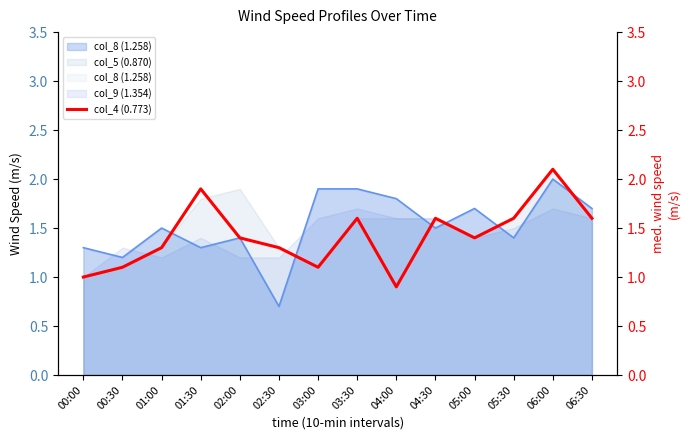

Which label corresponds to the largest value in the chart?

06:00